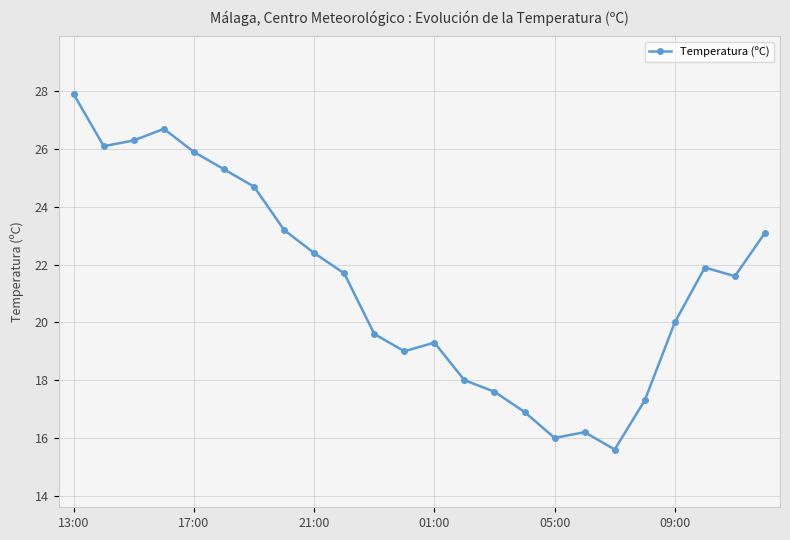

What is the sum of all values?

512.3